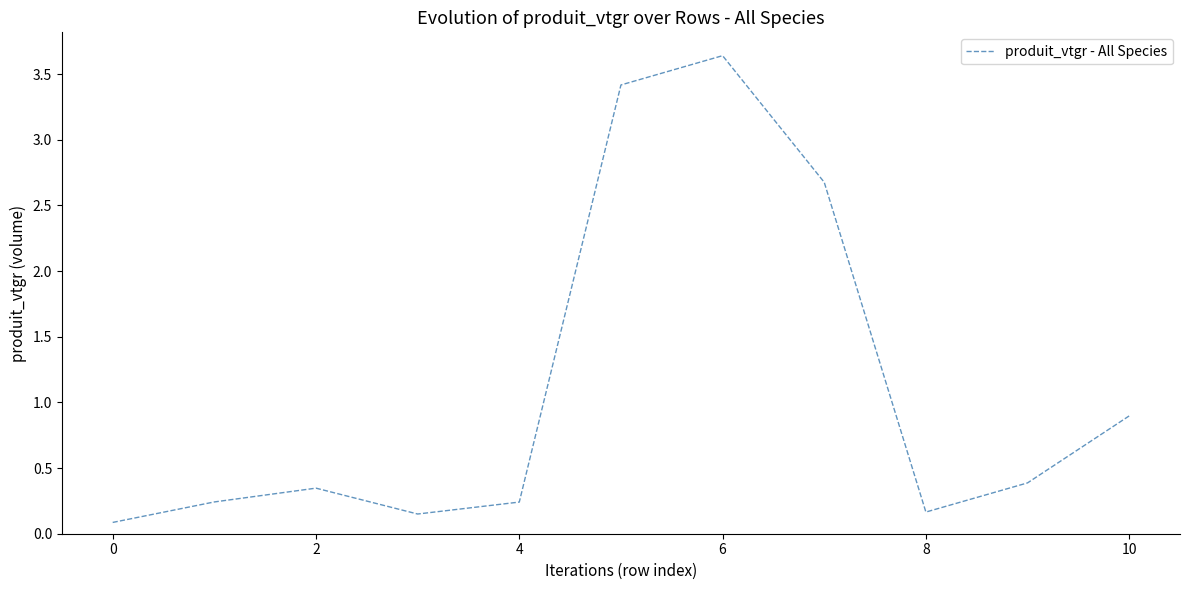

Is it true that the value at 6 is 1.2?

False